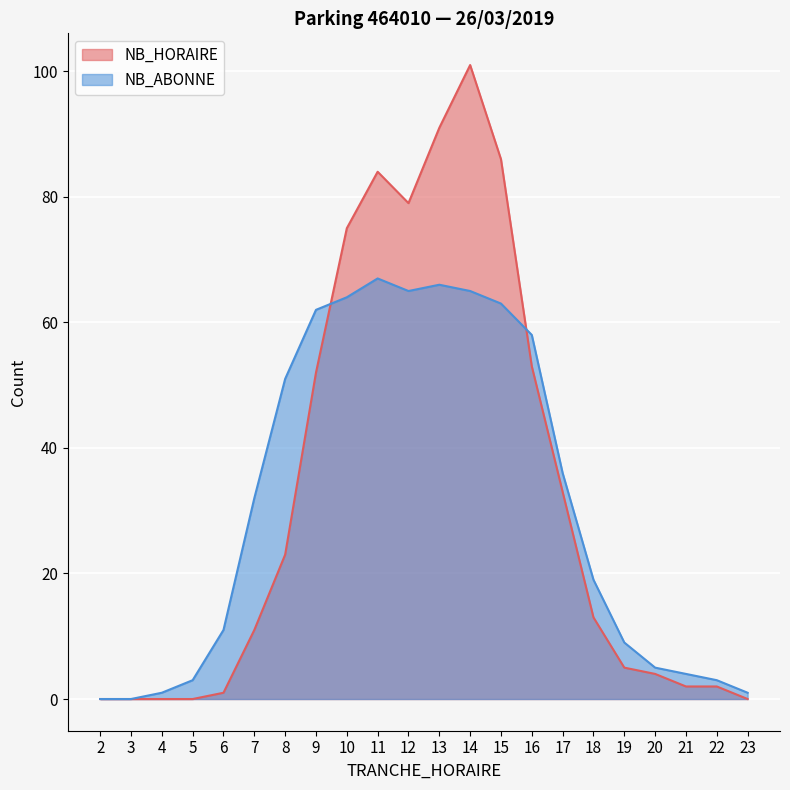

What is the total value across all series at 21?

6